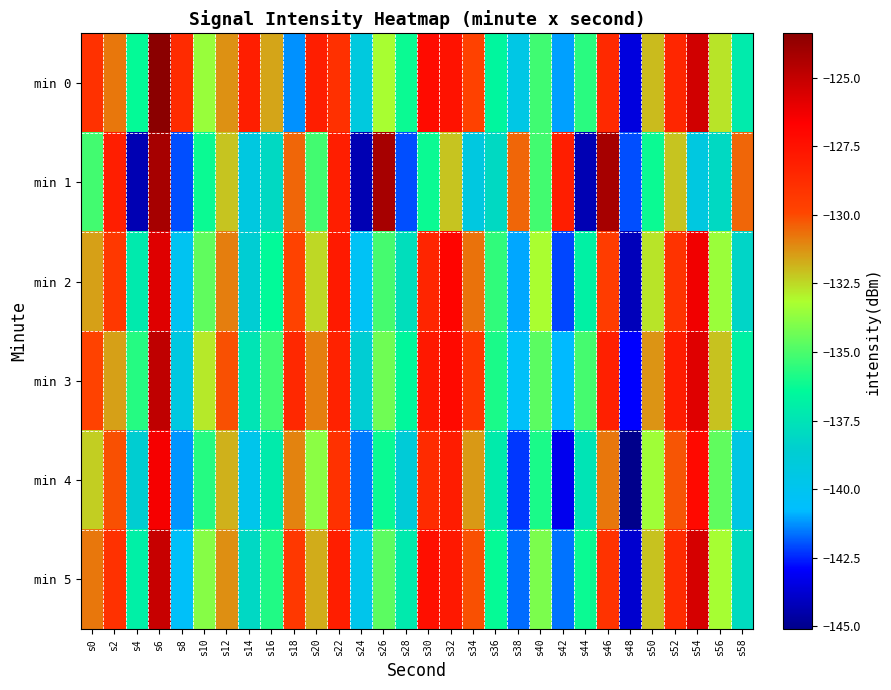

Reading left to right, what are all the values shown in this chart?

min 0: s0=-129.0	s2=-130.8	s4=-136.4	s6=-123.4	s8=-128.7	s10=-133.5	s12=-131.3	s14=-128.1	s16=-131.6	s18=-141.3	s20=-128.1	s22=-129.0	s24=-139.2	s26=-133.3	s28=-136.2	s30=-127.2	s32=-127.5	s34=-129.7	s36=-136.6	s38=-139.5	s40=-135.2	s42=-141.1	s44=-135.6	s46=-128.6	s48=-143.5	s50=-132.0	s52=-128.5	s54=-125.4	s56=-132.7	s58=-137.2
min 1: s0=-135.2	s2=-128.1	s4=-144.3	s6=-124.2	s8=-142.0	s10=-136.2	s12=-132.1	s14=-139.3	s16=-138.0	s18=-130.5	s20=-135.2	s22=-128.1	s24=-144.3	s26=-124.2	s28=-142.0	s30=-136.2	s32=-132.1	s34=-139.3	s36=-138.0	s38=-130.5	s40=-135.2	s42=-128.1	s44=-144.3	s46=-124.2	s48=-142.0	s50=-136.2	s52=-132.1	s54=-139.3	s56=-138.0	s58=-130.5
min 2: s0=-131.5	s2=-129.3	s4=-137.2	s6=-125.8	s8=-140.1	s10=-134.6	s12=-130.9	s14=-138.7	s16=-136.4	s18=-129.8	s20=-132.5	s22=-127.9	s24=-140.3	s26=-135.1	s28=-137.8	s30=-128.4	s32=-126.9	s34=-130.7	s36=-135.5	s38=-141.0	s40=-133.2	s42=-142.1	s44=-136.8	s46=-129.5	s48=-144.2	s50=-132.7	s52=-129.1	s54=-126.3	s56=-133.5	s58=-138.2
min 3: s0=-129.8	s2=-131.5	s4=-135.7	s6=-124.9	s8=-139.3	s10=-132.8	s12=-130.1	s14=-137.5	s16=-135.2	s18=-128.6	s20=-130.9	s22=-128.3	s24=-138.7	s26=-134.3	s28=-136.5	s30=-127.8	s32=-127.1	s34=-129.2	s36=-135.9	s38=-140.5	s40=-134.7	s42=-140.8	s44=-135.1	s46=-128.2	s48=-142.9	s50=-131.3	s52=-128.0	s54=-125.8	s56=-132.1	s58=-136.8
min 4: s0=-132.3	s2=-130.1	s4=-138.6	s6=-126.4	s8=-141.2	s10=-135.7	s12=-131.8	s14=-139.8	s16=-137.1	s18=-131.0	s20=-133.8	s22=-129.0	s24=-141.5	s26=-136.2	s28=-138.9	s30=-128.7	s32=-128.0	s34=-131.4	s36=-137.1	s38=-142.3	s40=-135.9	s42=-143.2	s44=-137.5	s46=-130.8	s48=-145.1	s50=-133.4	s52=-130.2	s54=-127.1	s56=-134.6	s58=-139.5
min 5: s0=-130.8	s2=-129.0	s4=-136.9	s6=-125.1	s8=-140.5	s10=-133.9	s12=-131.2	s14=-138.1	s16=-135.8	s18=-129.3	s20=-131.7	s22=-128.1	s24=-139.8	s26=-134.7	s28=-137.2	s30=-127.4	s32=-127.8	s34=-130.1	s36=-136.3	s38=-141.7	s40=-134.1	s42=-141.6	s44=-136.2	s46=-129.1	s48=-143.8	s50=-132.1	s52=-128.7	s54=-125.5	s56=-133.3	s58=-137.9